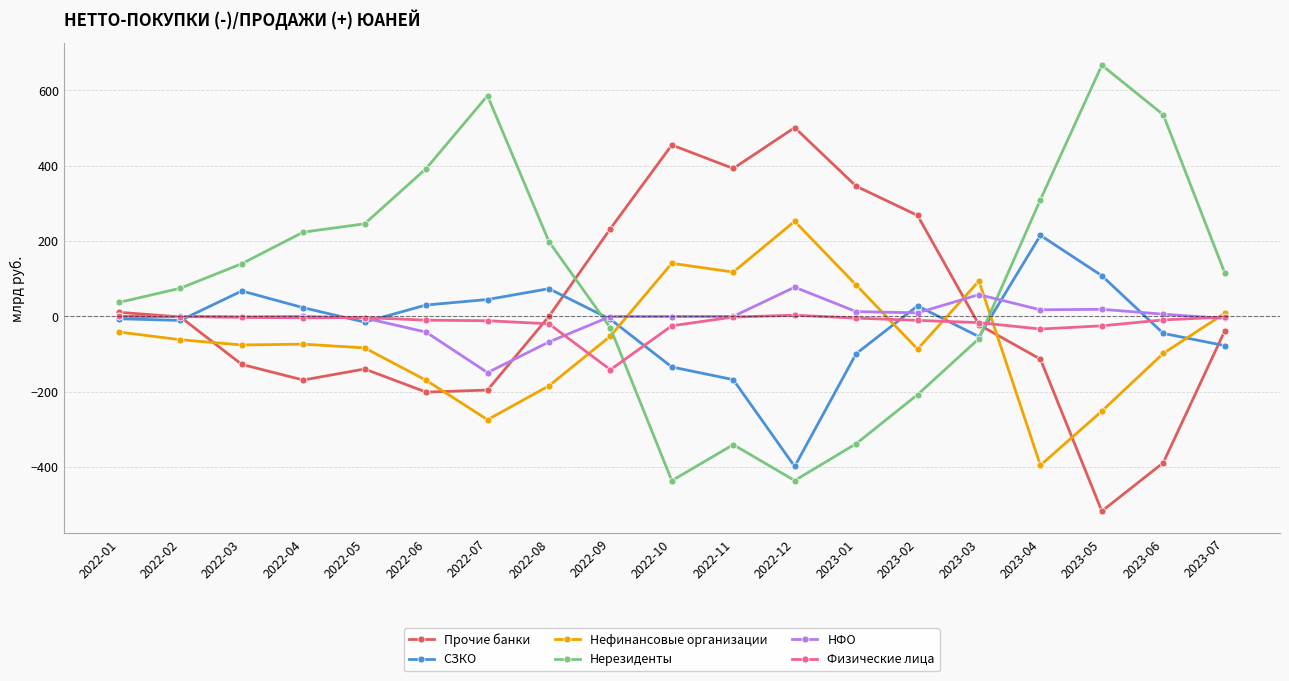

True or false: НФО and Нерезиденты cross at least once.

True